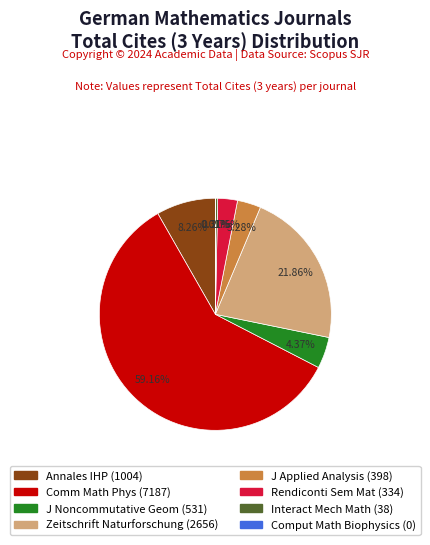

Is there any slice that represents more than half of the pie?

Yes